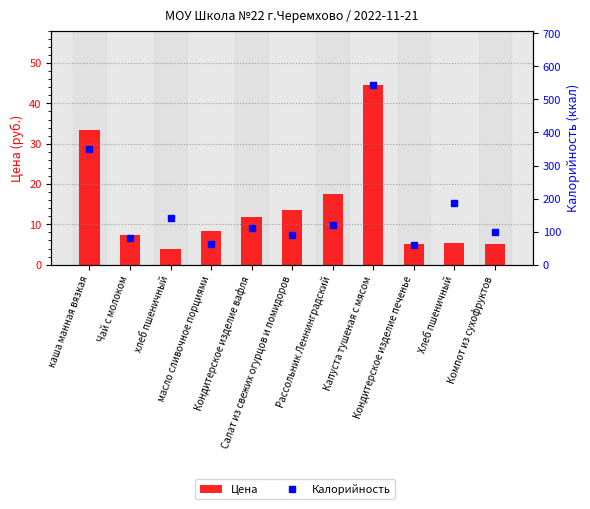

The value of Цена at Хлеб пшеничный is 3.7. True or false?

False